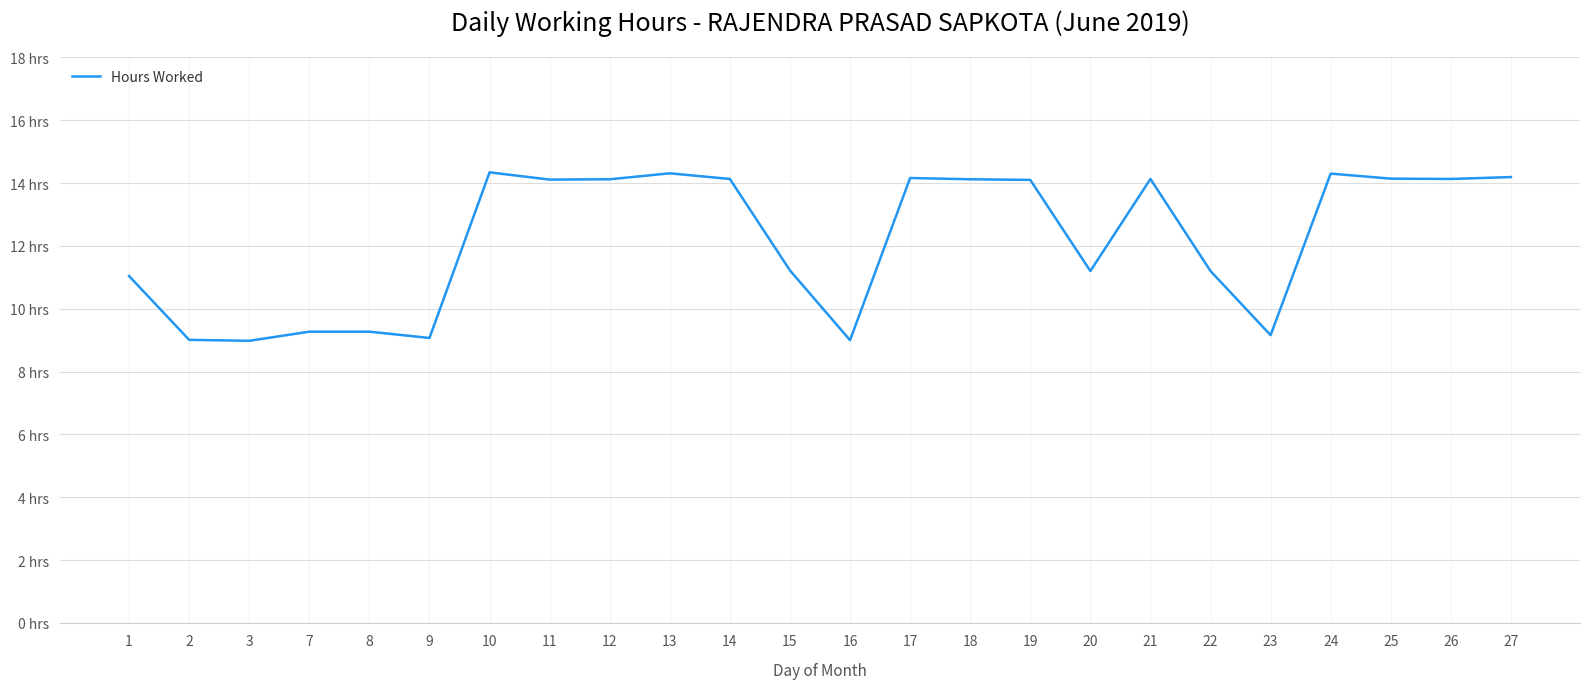

Reading left to right, extract all data points from this chart.

11.0	9.0	9.0	9.3	9.3	9.1	14.3	14.1	14.1	14.3	14.1	11.2	9.0	14.2	14.1	14.1	11.2	14.1	11.2	9.2	14.3	14.1	14.1	14.2